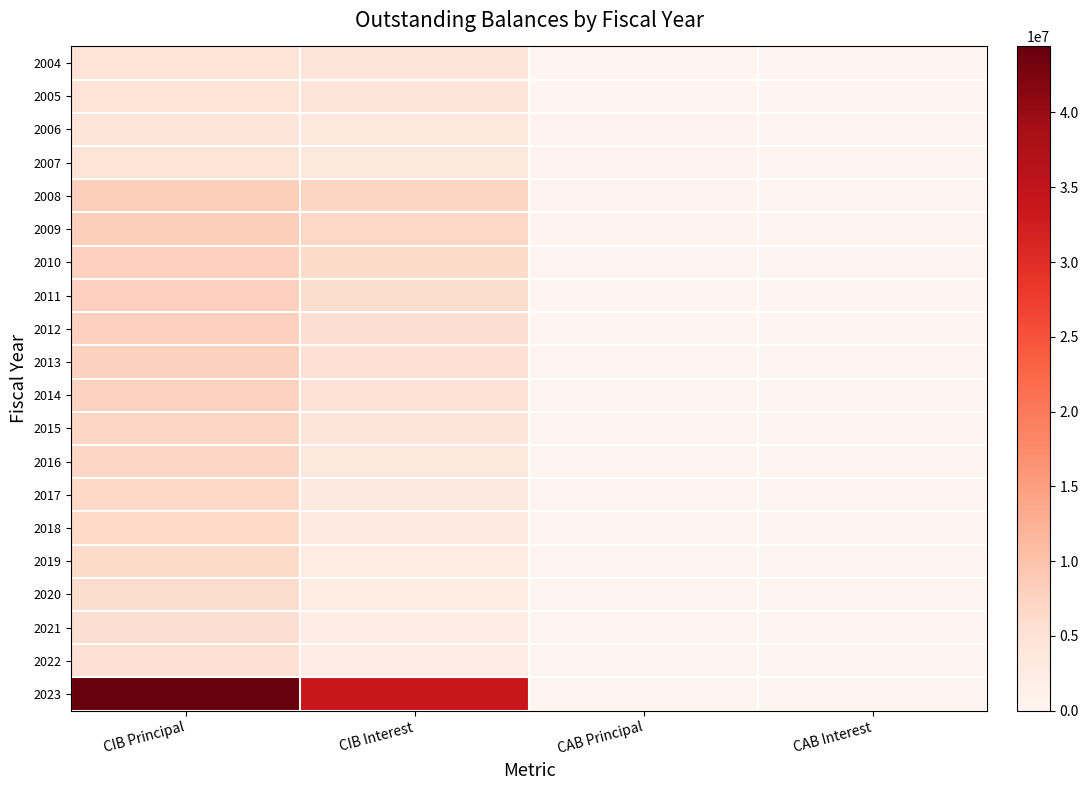

What is the total value across all series at CAB Interest?

1324327.9